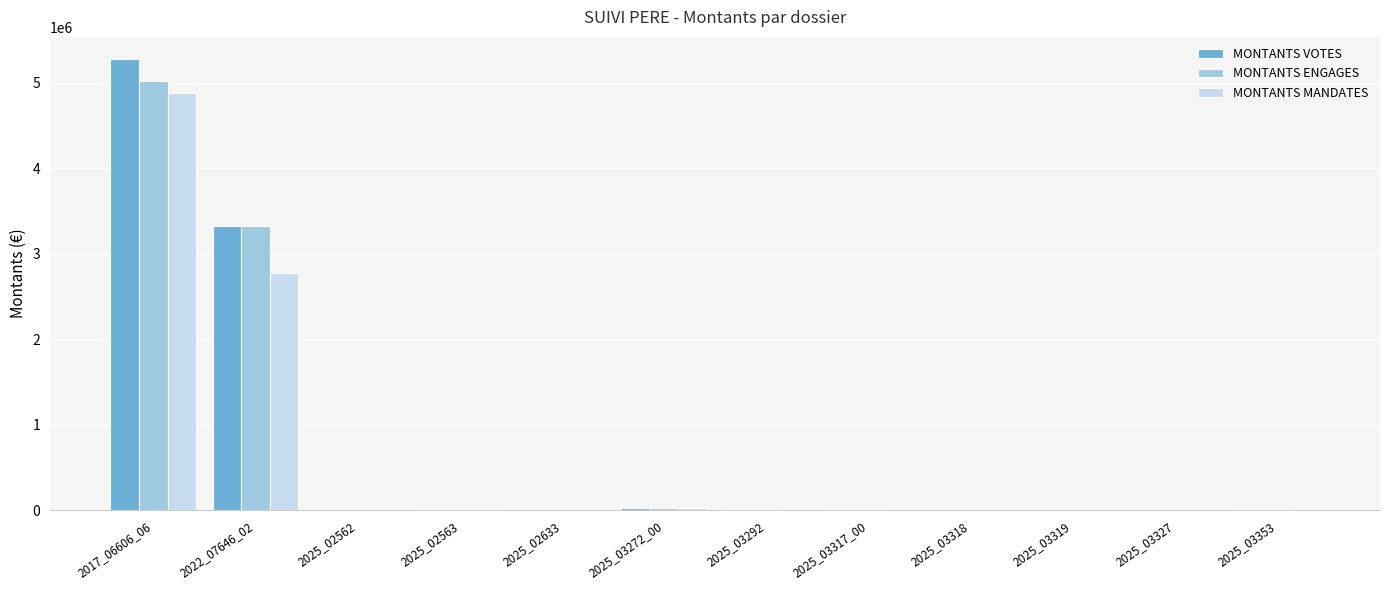

What is the sum of all MONTANTS VOTES values?

8729593.0